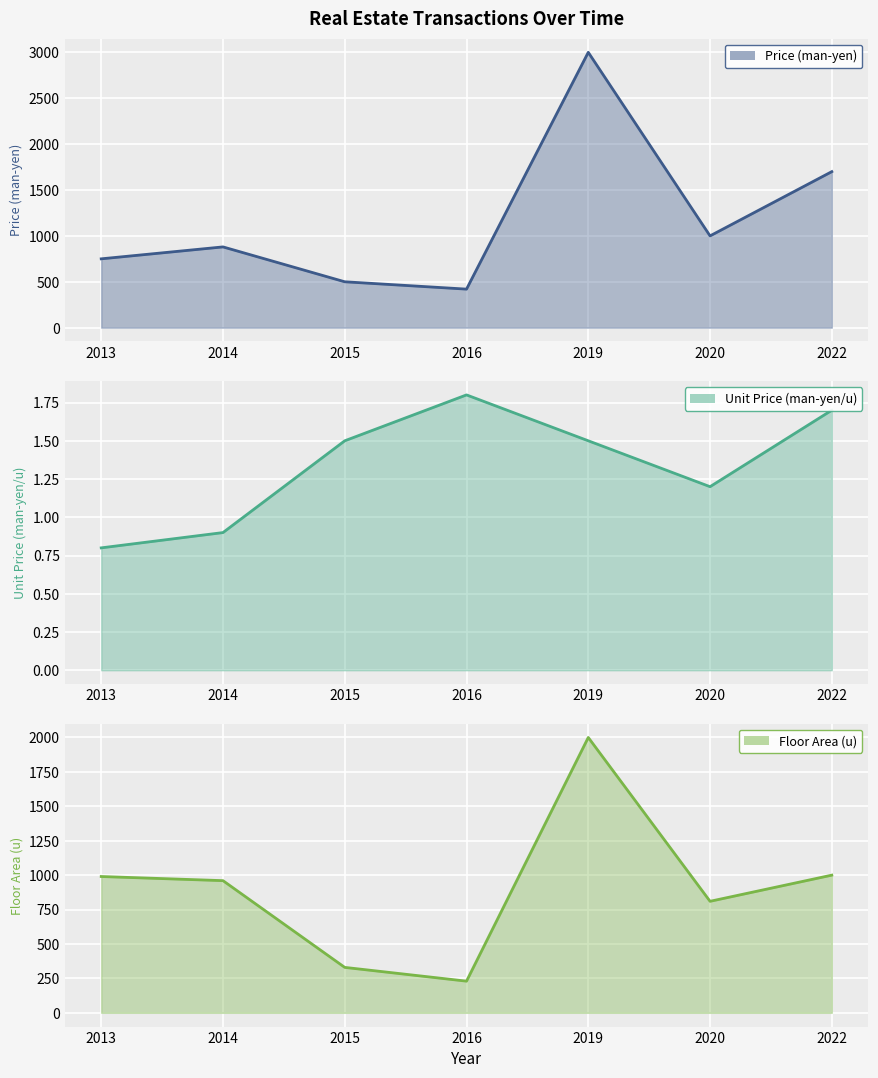

What are all the series names shown in the legend?

Price (man-yen), Unit Price (man-yen/u), Floor Area (u)